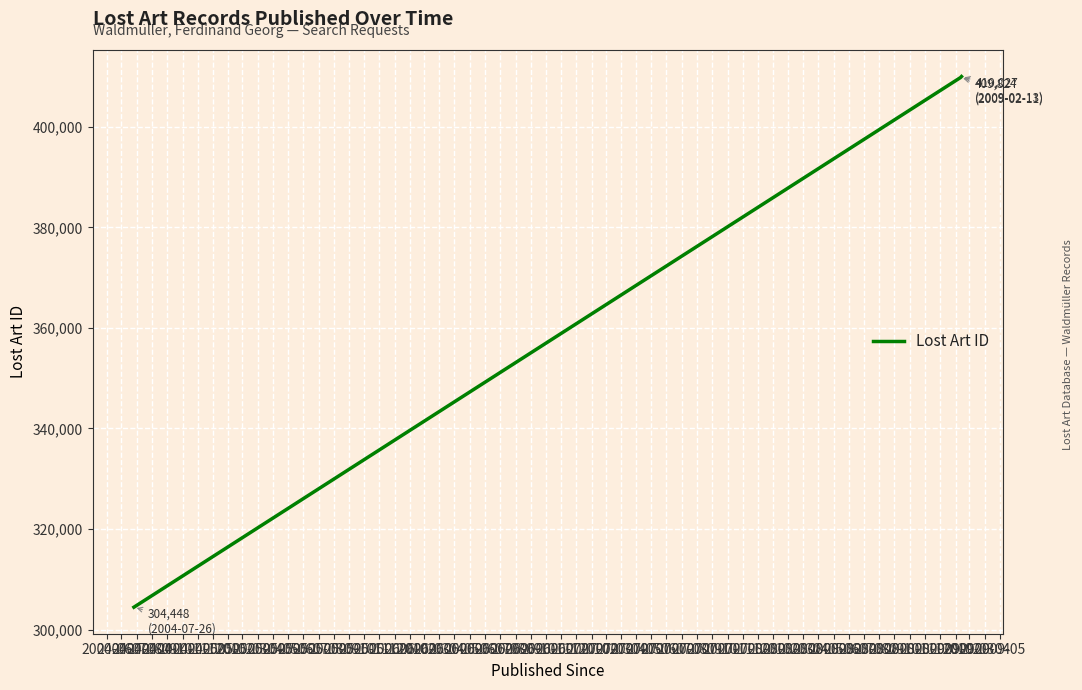

What is the difference between the maximum and minimum values?

105579